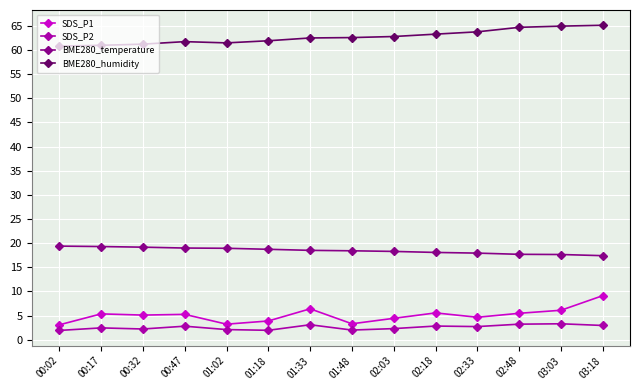

What is the maximum value shown in the chart?

65.1